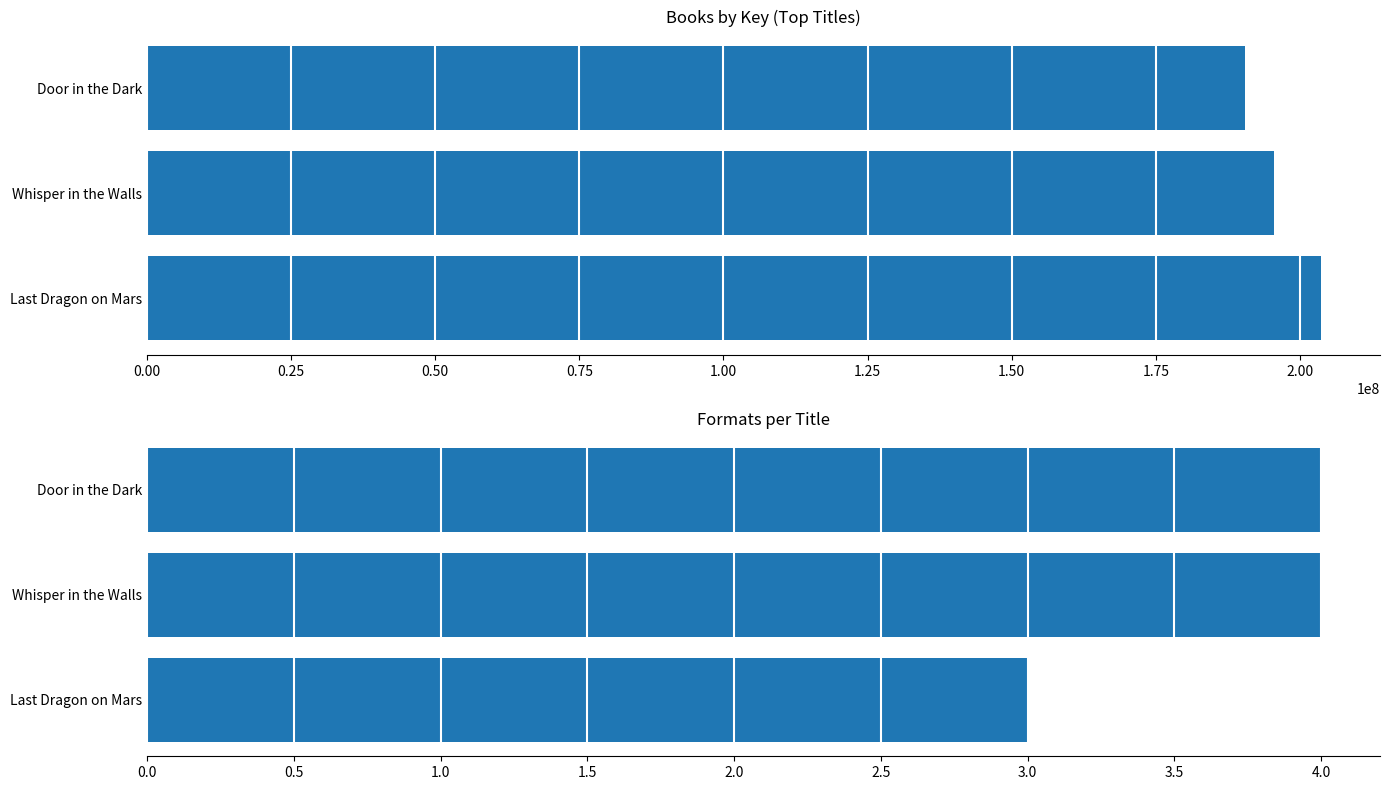

Count the number of data series in this chart.

2